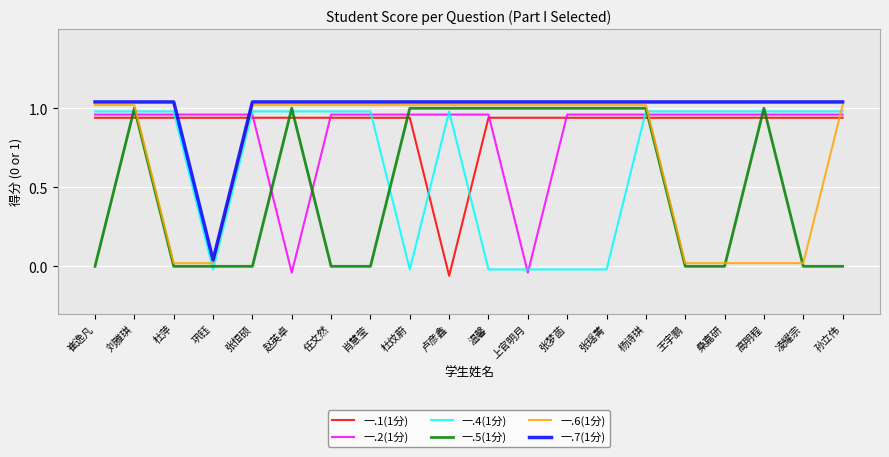

What is the total value across all series at 凌耀宗?

3.9